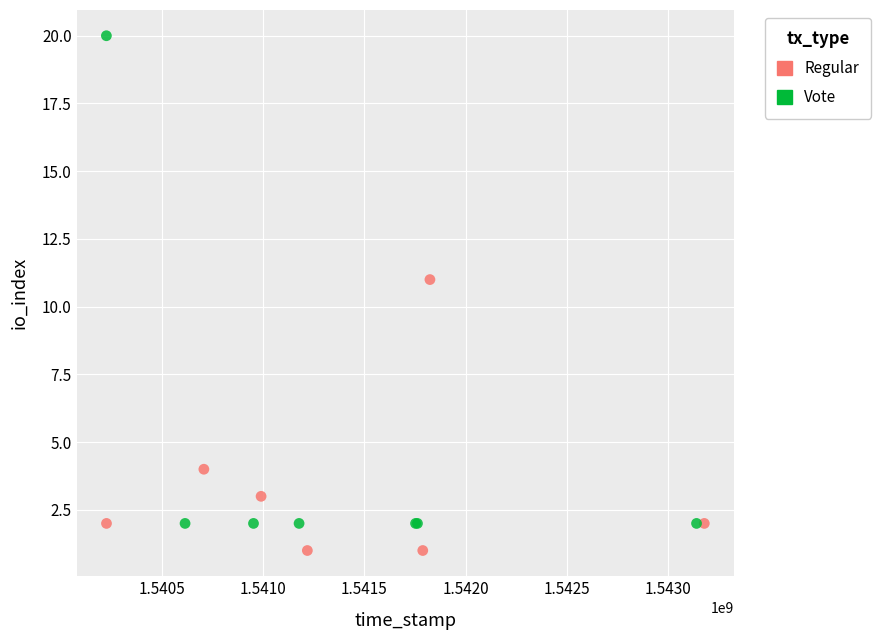

Which series has the largest Y range (max minus min)?

Vote